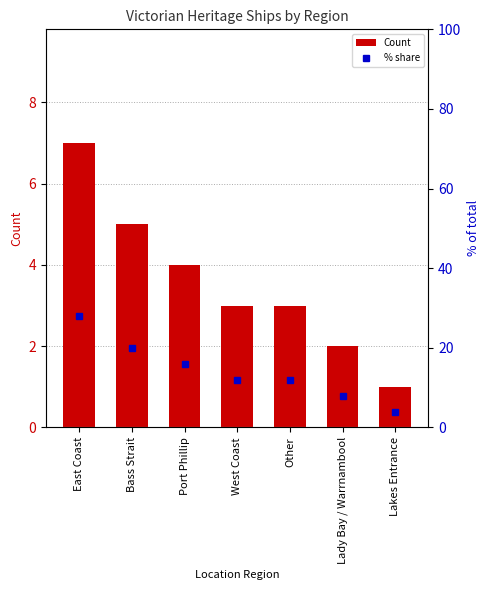

List the labels in order of Count value, smallest first.

Lakes Entrance, Lady Bay / Warrnambool, West Coast, Other, Port Phillip, Bass Strait, East Coast